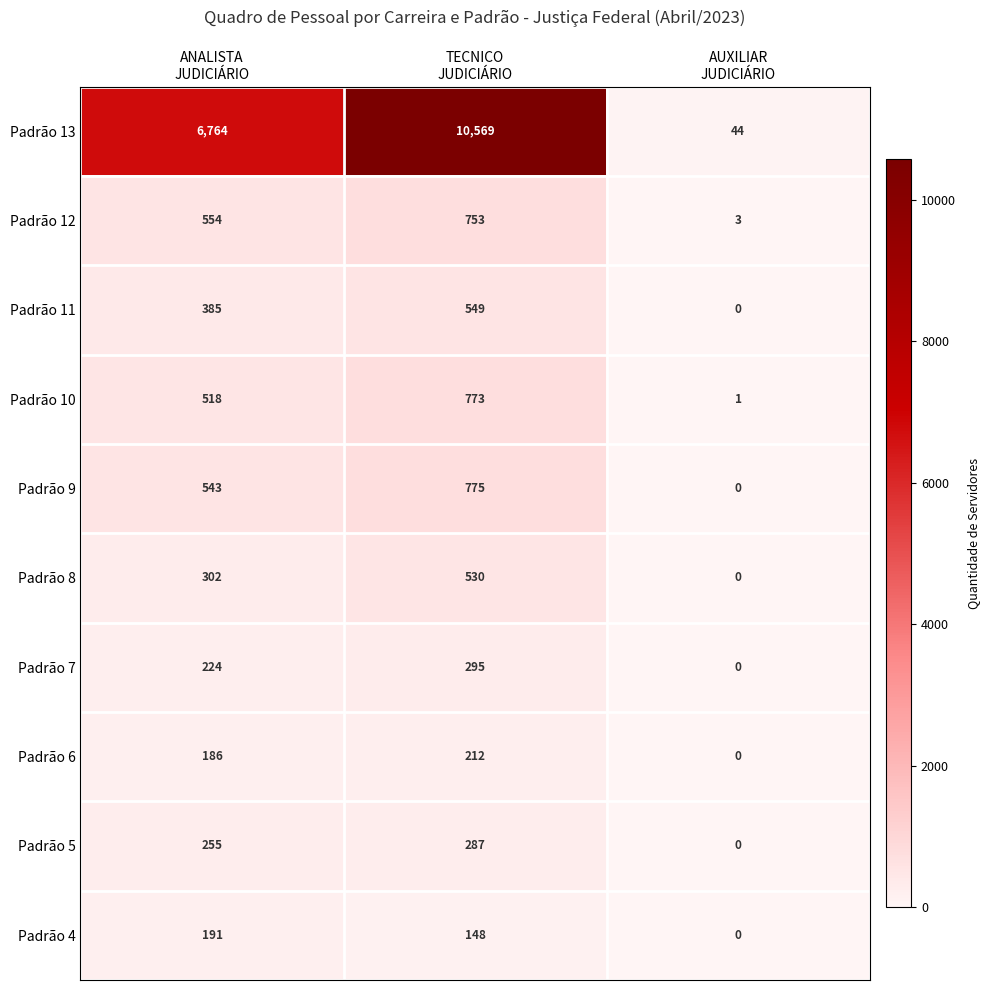

At TECNICO
JUDICIÁRIO, list the series in order from largest to smallest.

Padrão 13, Padrão 9, Padrão 10, Padrão 12, Padrão 11, Padrão 8, Padrão 7, Padrão 5, Padrão 6, Padrão 4